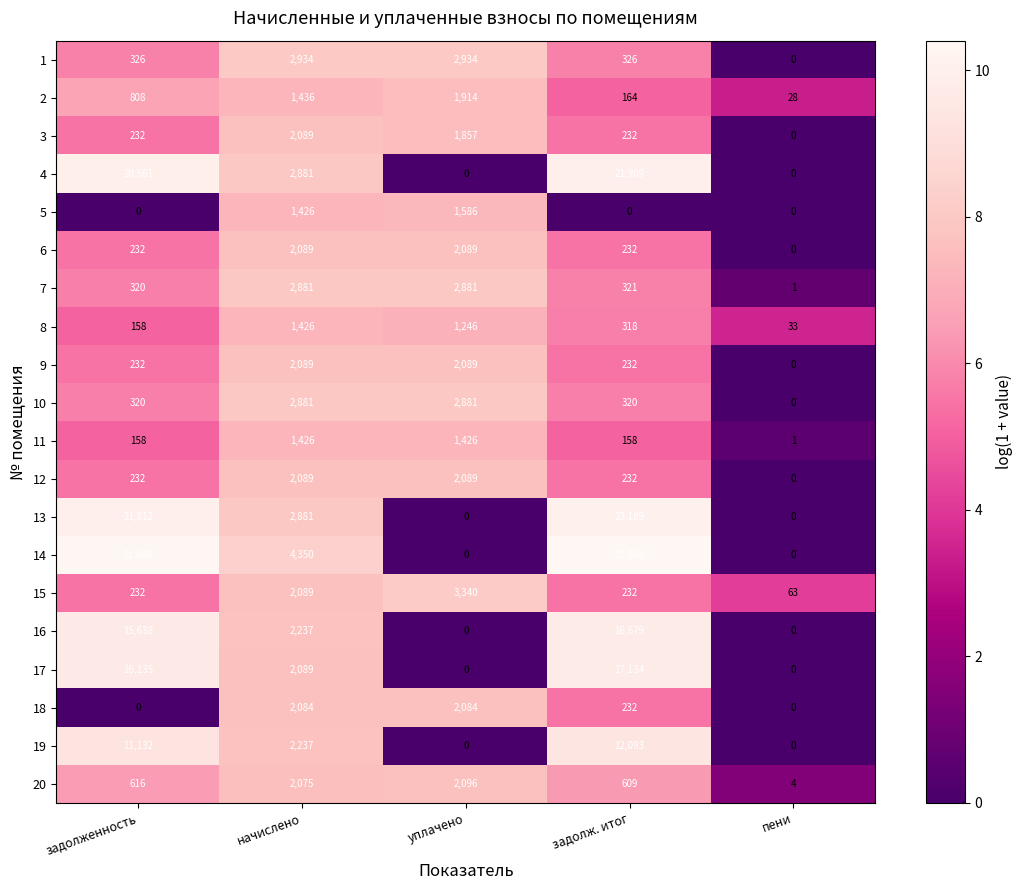

The 8 series shows 1246 at уплачено. True or false?

True